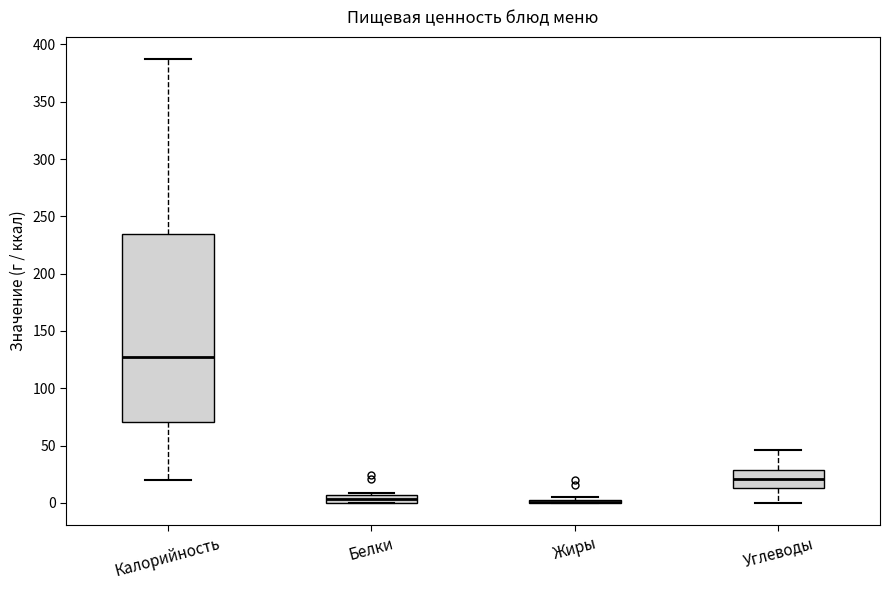

Where does the lower whisker of the box for Углеводы end on the y-axis? The values are not printed on the chart, so give them approximately, as read against the axis.

0